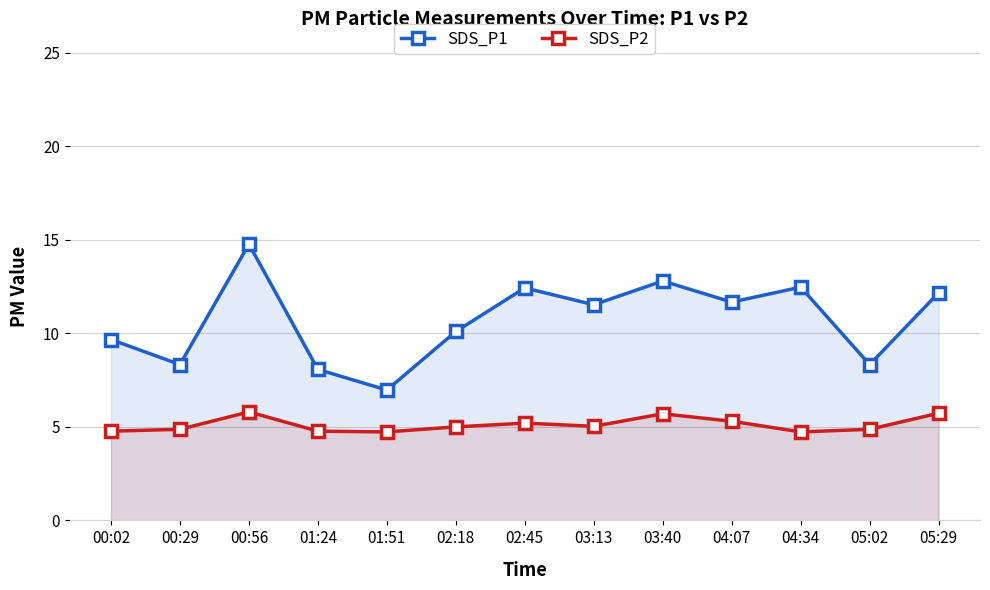

What is the sum of the SDS_P2 values at 00:29 and 01:24?

9.6